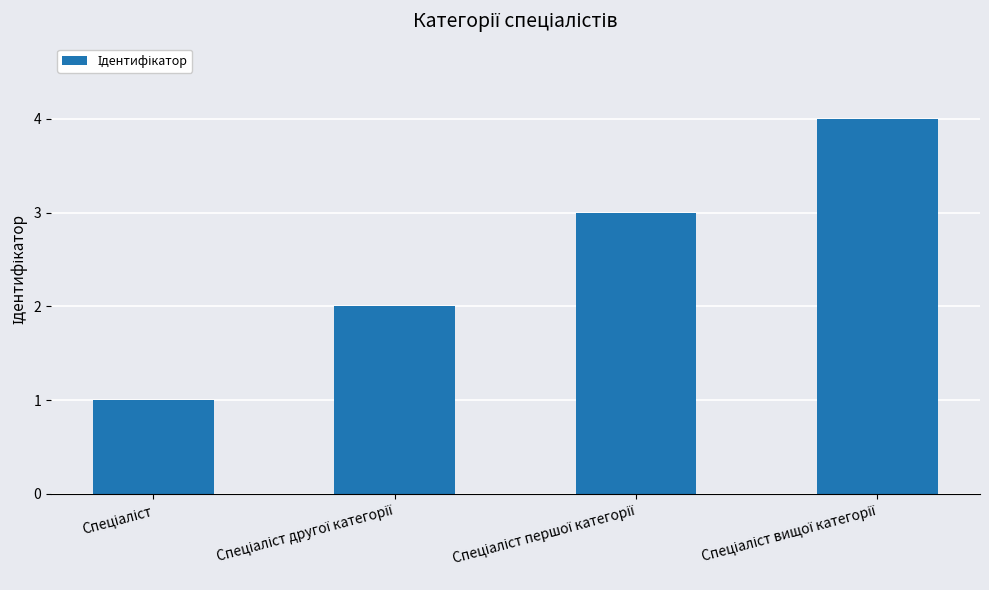

What is the sum of all values?

10